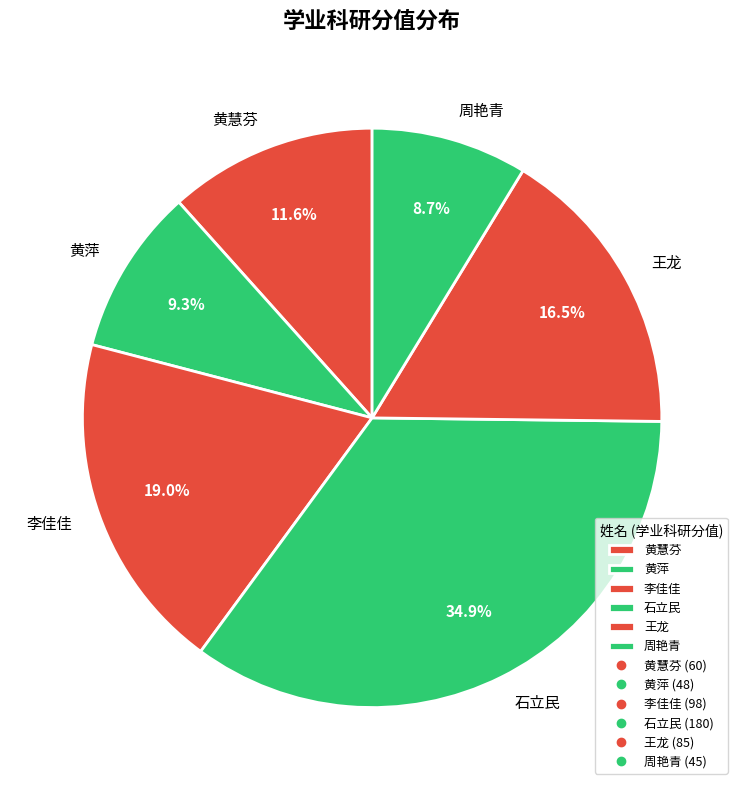

To the nearest percent, what percentage of the pie is 周艳青?

9%